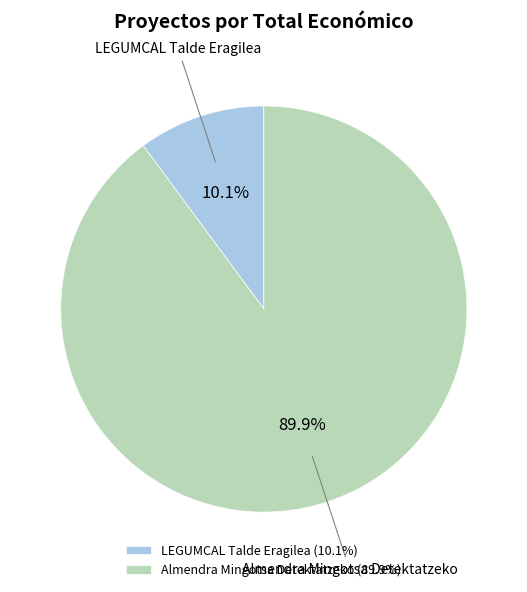

The LEGUMCAL Talde Eragilea slice represents 25% of the pie. True or false?

False